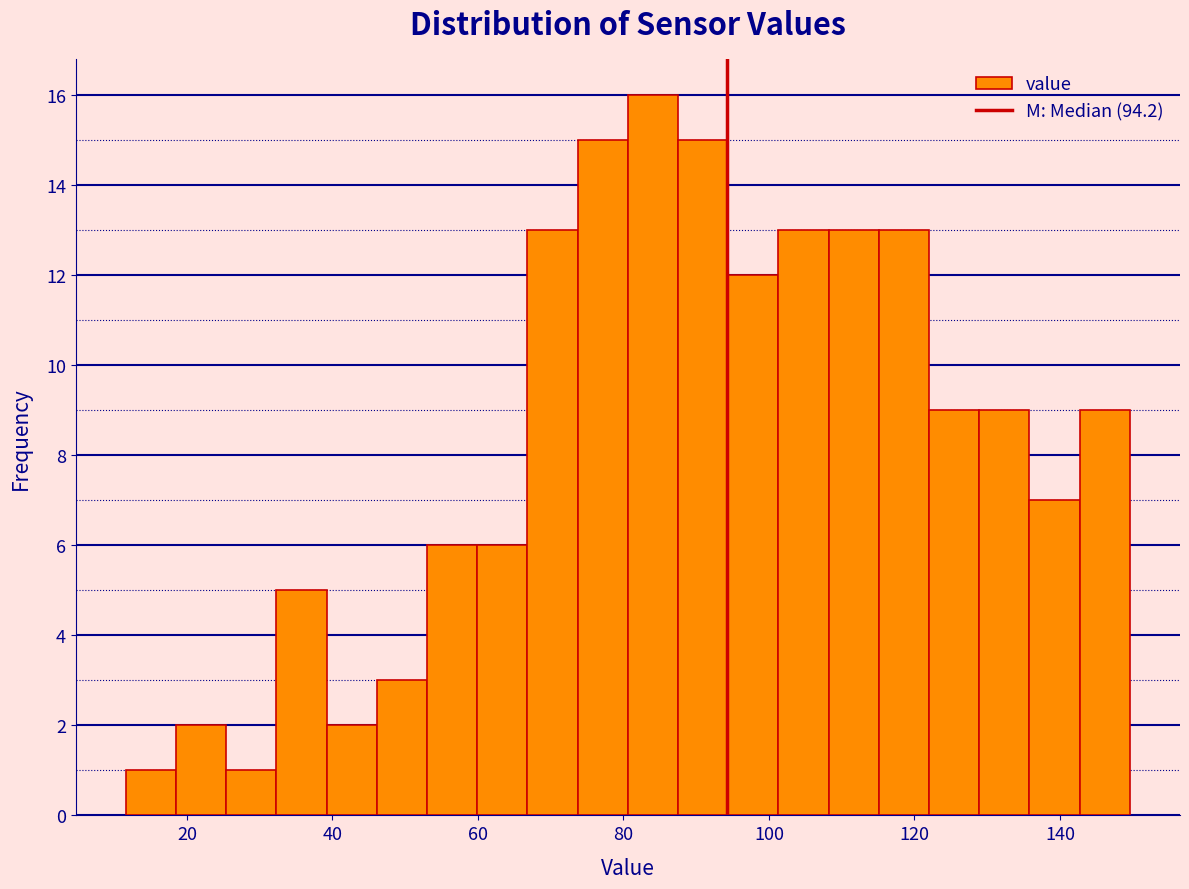

Around what value on the x-axis is the tallest bar? Give the approximate position of its centre, as read against the axis.

84